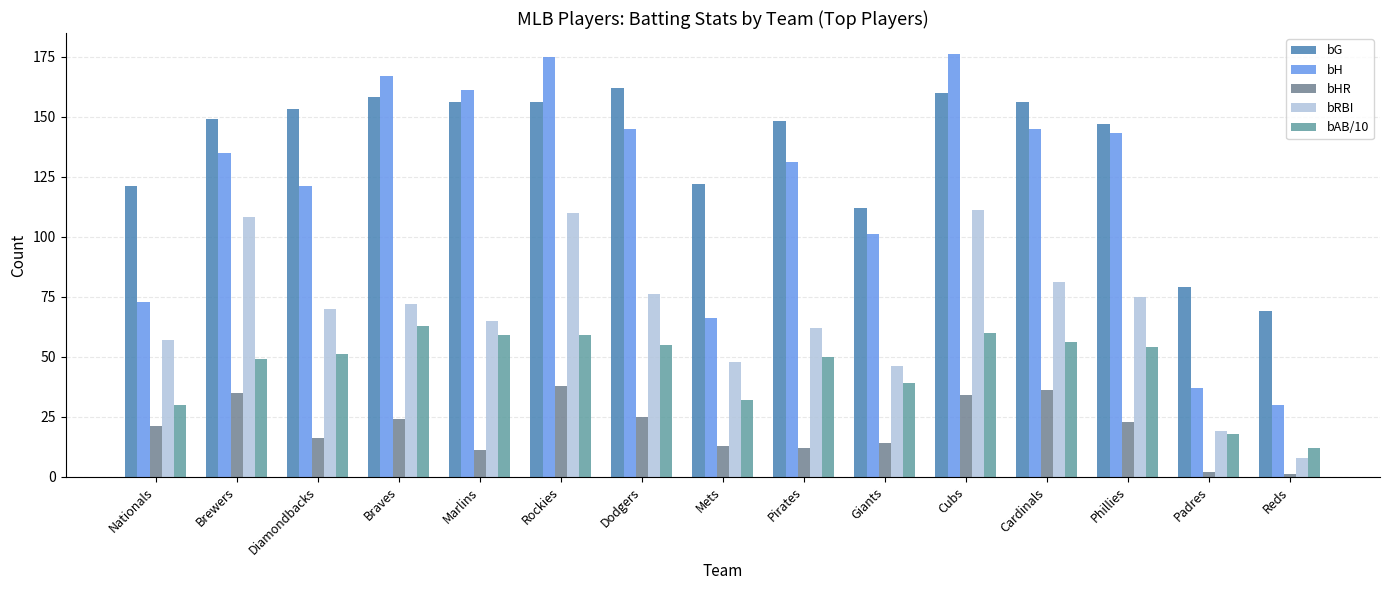

Read the bG value at Dodgers, to the nearest 10.

160